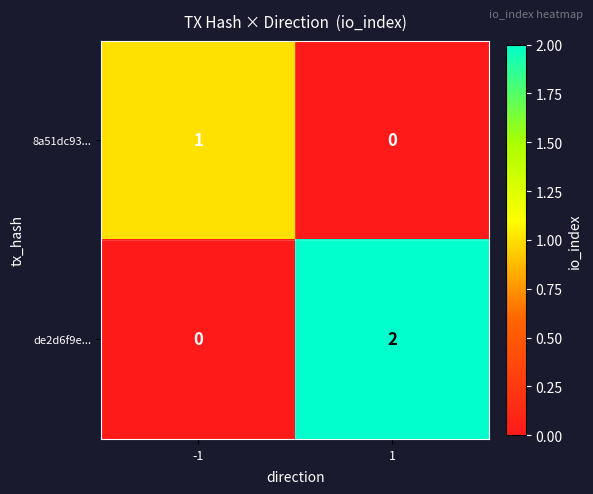

List the series in order of their peak value, highest first.

de2d6f9e..., 8a51dc93...